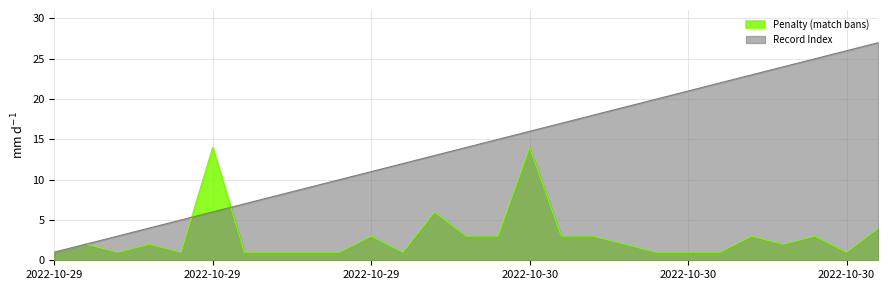

What are all the series names shown in the legend?

Penalty (match bans), Record Index